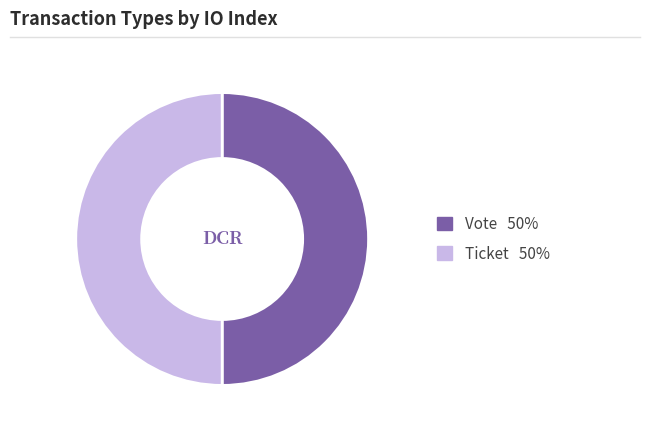

Is it true that Vote is 37% of the pie?

False